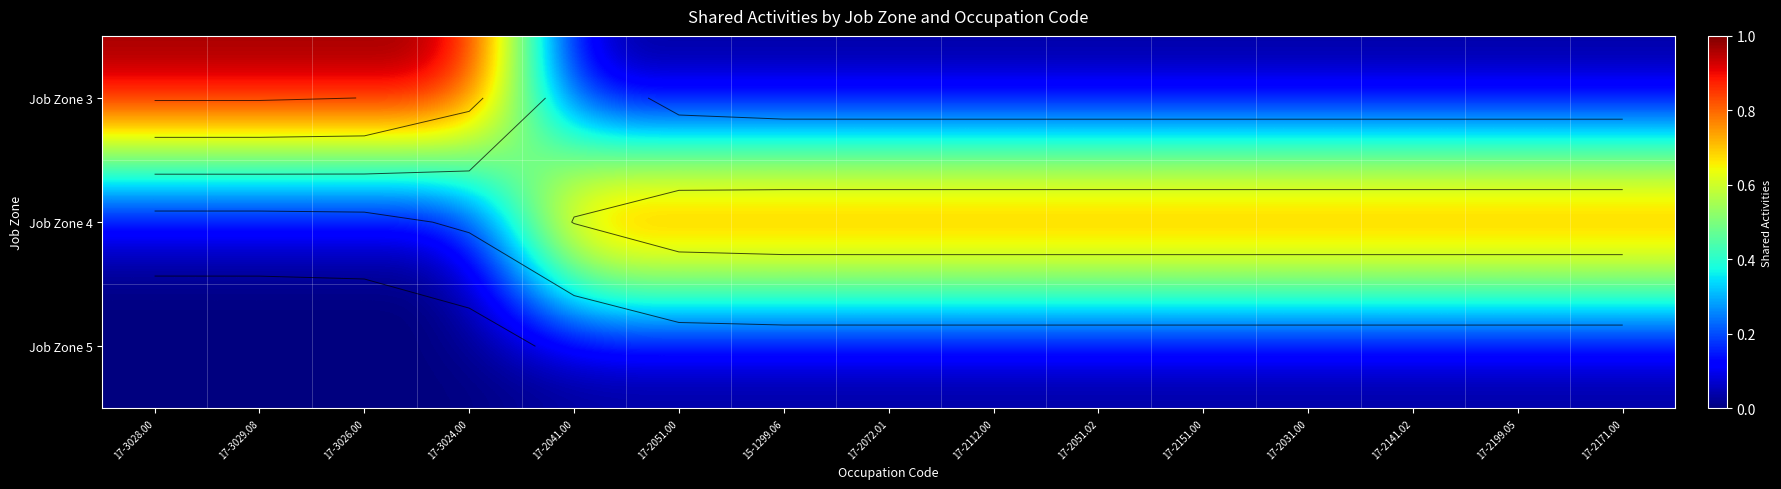

Rank the categories by Job Zone 5 value from lowest to highest.

17-3028.00, 17-3029.08, 17-3026.00, 17-3024.00, 17-2041.00, 17-2051.00, 15-1299.06, 17-2072.01, 17-2112.00, 17-2051.02, 17-2151.00, 17-2031.00, 17-2141.02, 17-2199.05, 17-2171.00